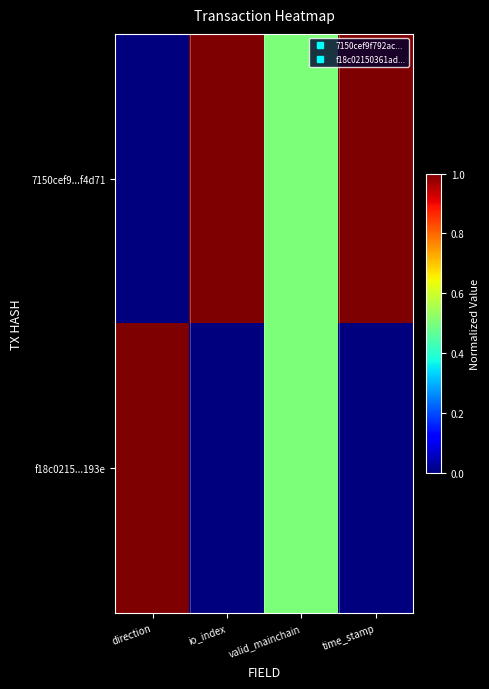

What is the total value across all series at io_index?

1.0